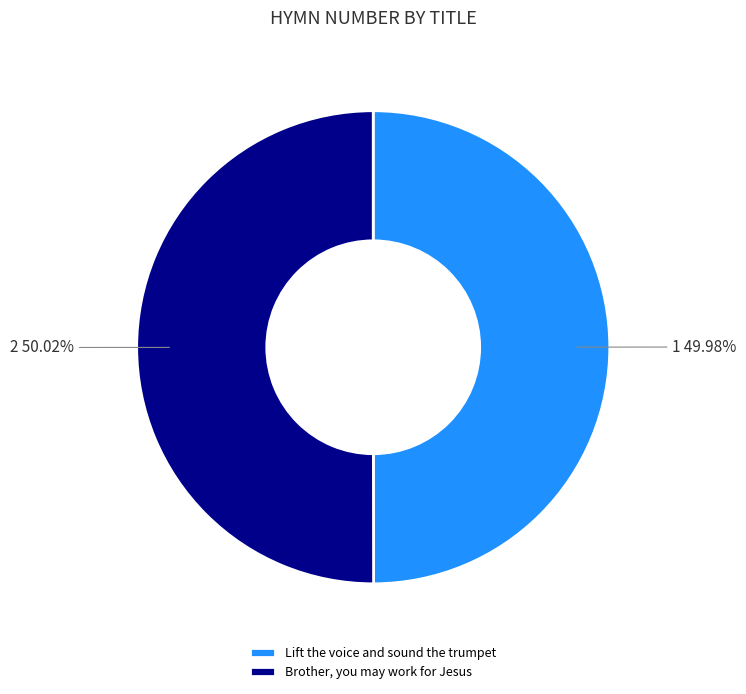

What is the ratio of the value at Lift the voice and sound the trumpet to the value at Brother, you may work for Jesus?

1.0